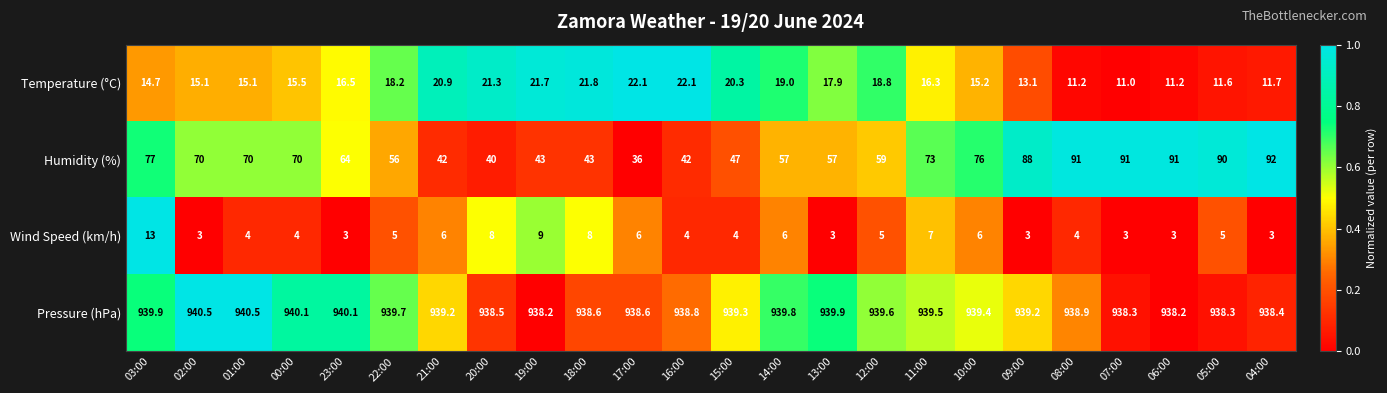

How many data points does each series have?

24